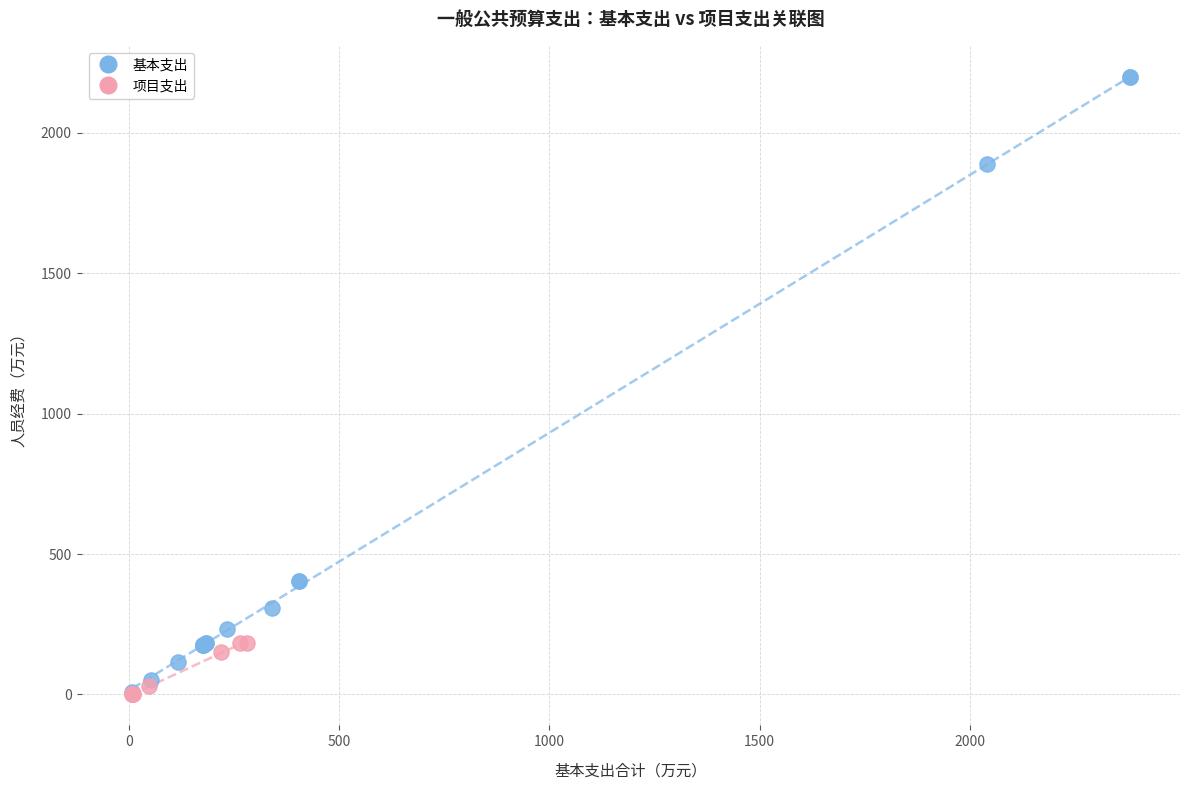

Which series has the largest Y range (max minus min)?

基本支出